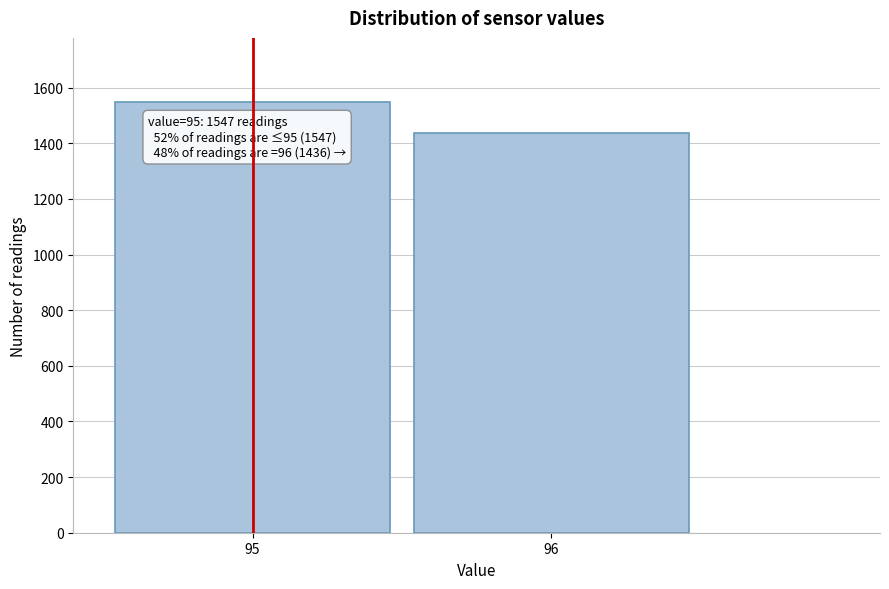

Reading left to right, transcribe all the data shown in this chart.

95=1547	96=1436